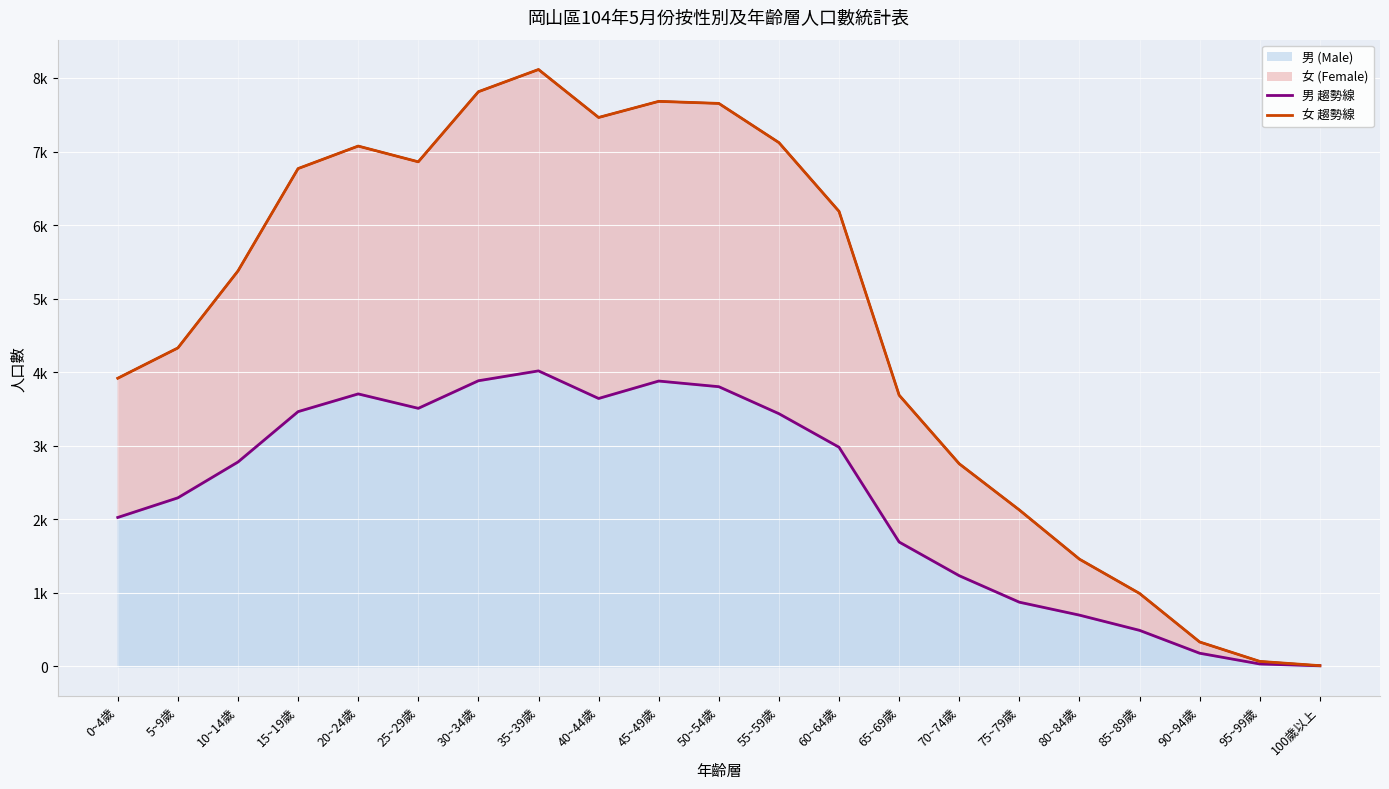

How many data points in 女 趨勢線 are less than 5376?

10